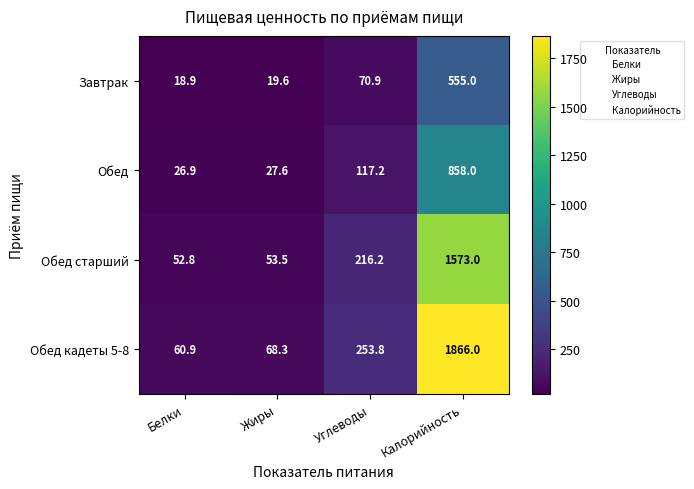

Reading left to right, transcribe all the data shown in this chart.

Завтрак: Белки=18.9	Жиры=19.6	Углеводы=70.9	Калорийность=555.0
Обед: Белки=26.9	Жиры=27.6	Углеводы=117.2	Калорийность=858.0
Обед старший: Белки=52.8	Жиры=53.5	Углеводы=216.2	Калорийность=1573.0
Обед кадеты 5-8: Белки=60.9	Жиры=68.3	Углеводы=253.8	Калорийность=1866.0